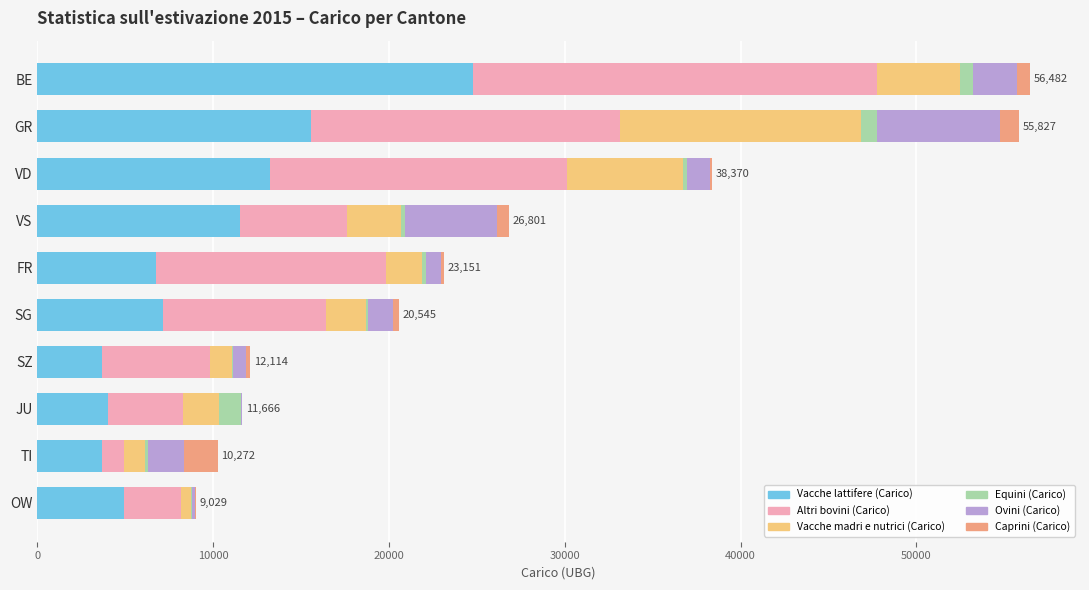

True or false: Vacche lattifere (Carico) has a value of 9239 at FR.

False